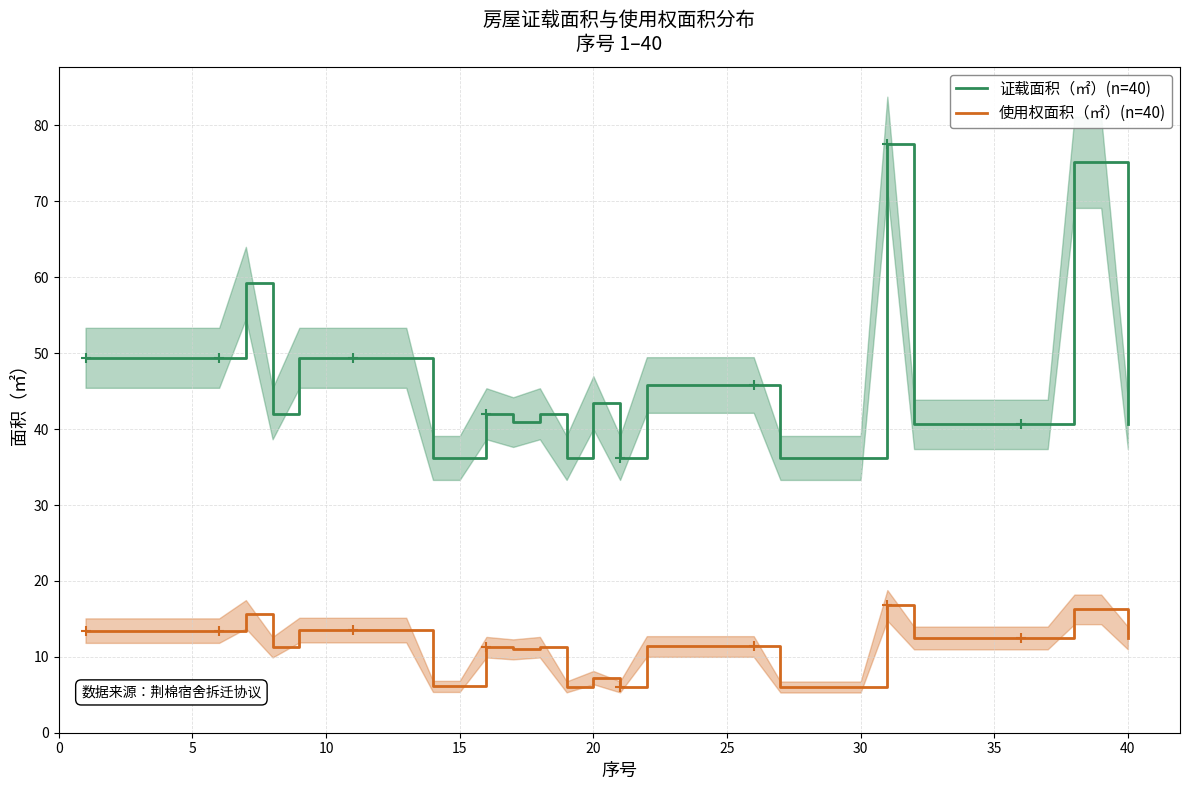

True or false: 证载面积（㎡）(n=40) and 使用权面积（㎡）(n=40) intersect in this chart.

False